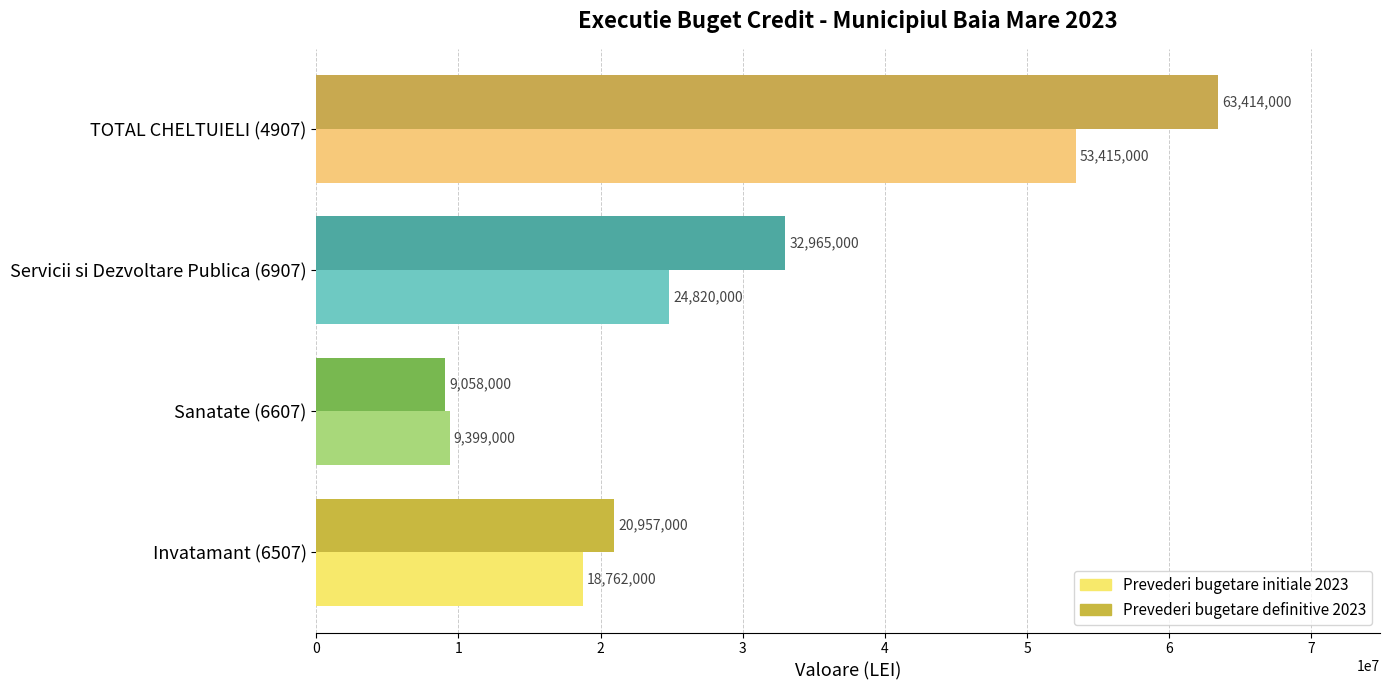

Rank the series by their maximum value, from lowest to highest.

Prevederi bugetare initiale 2023, Prevederi bugetare definitive 2023